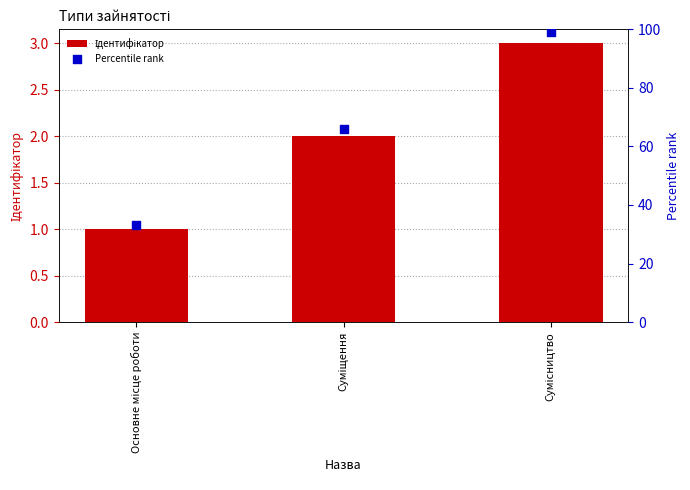

Which series has the widest spread of Y values?

Percentile rank